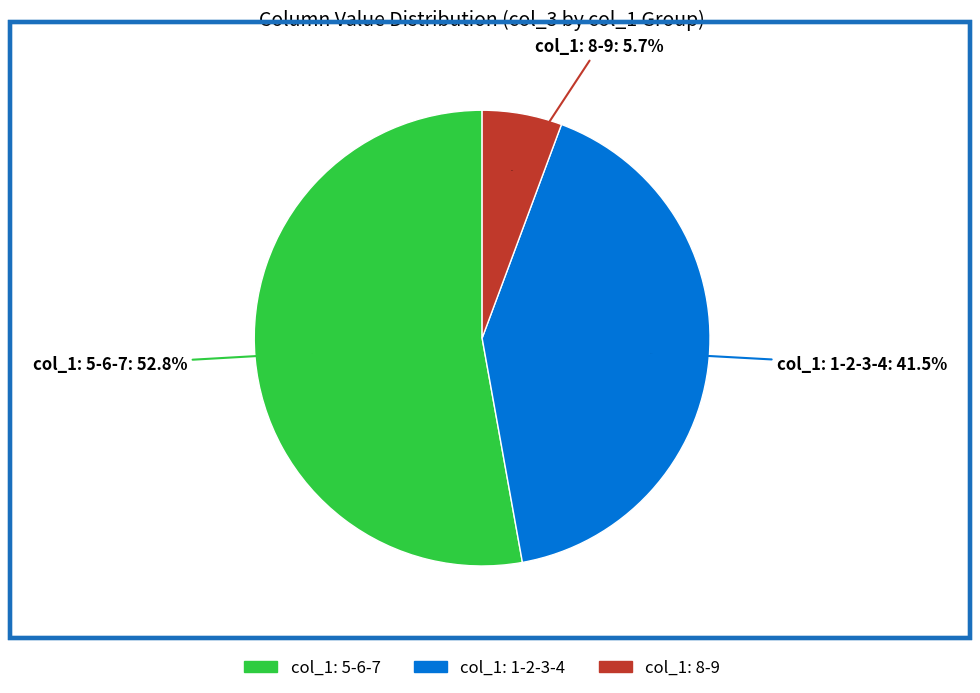

Is the sum of 1 and 3 greater than half?

No